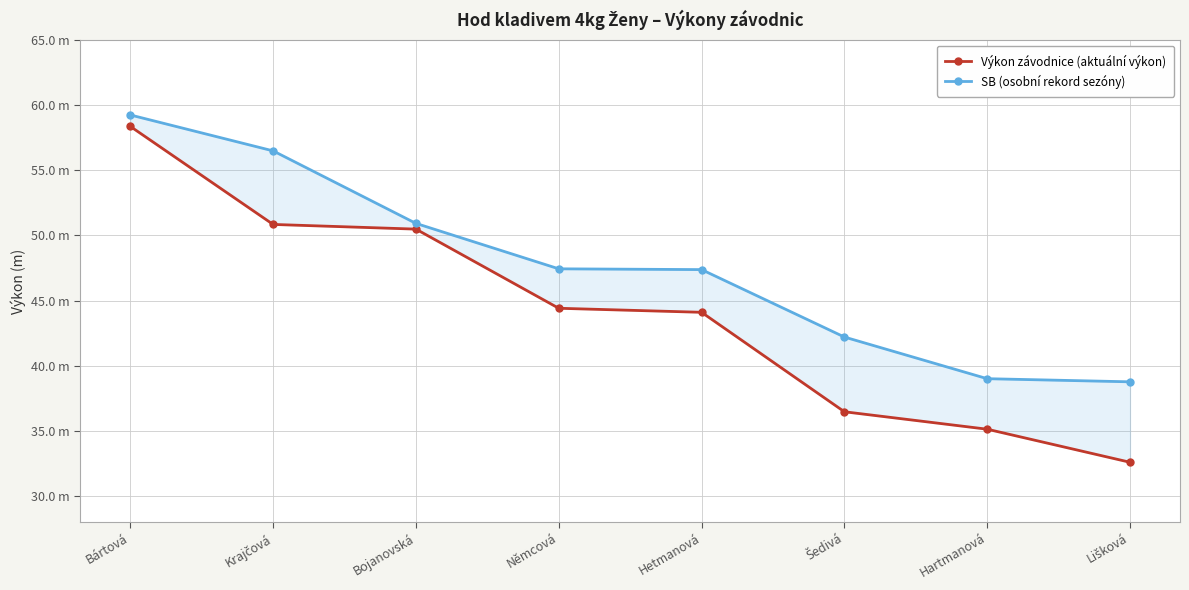

Reading left to right, list all the values displayed in this chart.

Výkon závodnice (aktuální výkon): 58.4	50.9	50.5	44.4	44.1	36.5	35.1	32.6
SB (osobní rekord sezóny): 59.3	56.5	50.9	47.4	47.4	42.2	39.0	38.8